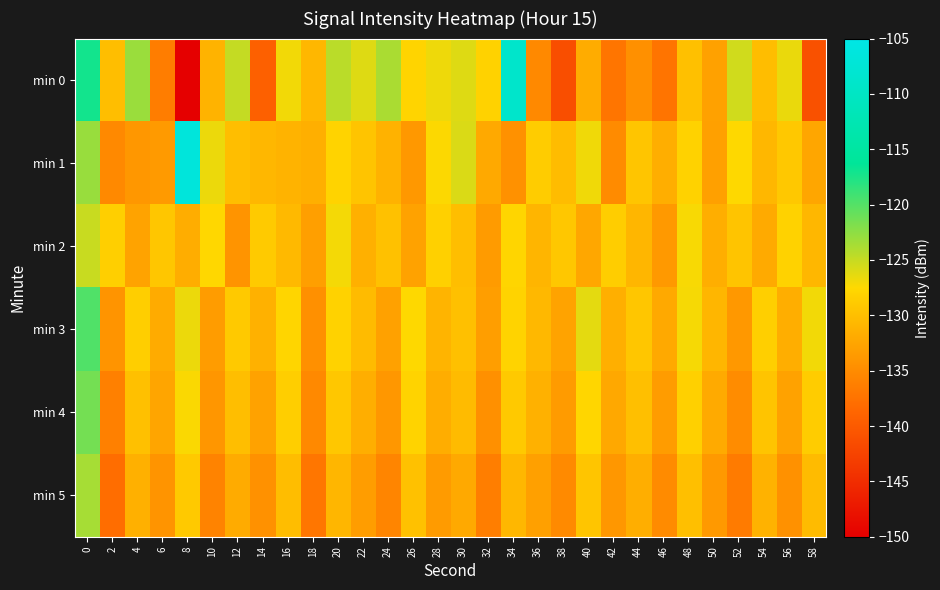

Reading left to right, extract all data points from this chart.

min 0: 0=-117.1	2=-130.1	4=-123.1	6=-136.4	8=-150.4	10=-131.2	12=-124.9	14=-139.3	16=-127.0	18=-130.7	20=-124.4	22=-126.0	24=-123.7	26=-127.9	28=-126.8	30=-126.1	32=-128.0	34=-108.8	36=-135.3	38=-141.4	40=-131.9	42=-137.2	44=-134.6	46=-137.3	48=-129.8	50=-132.9	52=-125.4	54=-130.1	56=-126.5	58=-141.0
min 1: 0=-123.0	2=-135.3	4=-133.9	6=-133.6	8=-106.4	10=-126.7	12=-130.1	14=-130.8	16=-131.1	18=-131.5	20=-128.0	22=-129.5	24=-131.2	26=-133.8	28=-127.4	30=-125.9	32=-132.1	34=-134.5	36=-128.7	38=-130.3	40=-126.8	42=-135.1	44=-129.4	46=-131.6	48=-128.2	50=-133.0	52=-127.5	54=-130.8	56=-129.1	58=-132.4
min 2: 0=-125.1	2=-128.4	4=-132.7	6=-129.3	8=-131.8	10=-127.6	12=-134.2	14=-128.9	16=-130.5	18=-133.1	20=-127.0	22=-131.4	24=-129.7	26=-132.8	28=-128.3	30=-130.1	32=-133.5	34=-127.8	36=-131.0	38=-129.2	40=-132.3	42=-128.6	44=-130.9	46=-133.7	48=-127.2	50=-131.6	52=-129.5	54=-132.0	56=-128.1	58=-130.7
min 3: 0=-119.8	2=-134.1	4=-128.5	6=-131.9	8=-126.7	10=-133.4	12=-129.0	14=-131.3	16=-127.8	18=-134.6	20=-128.2	22=-130.4	24=-132.9	26=-127.5	28=-131.1	30=-129.8	32=-133.2	34=-128.0	36=-130.6	38=-132.7	40=-126.3	42=-131.5	44=-129.3	46=-132.1	48=-127.1	50=-130.9	52=-133.8	54=-128.4	56=-131.7	58=-126.9
min 4: 0=-121.4	2=-136.2	4=-129.8	6=-132.5	8=-127.3	10=-134.0	12=-130.1	14=-132.8	16=-128.5	18=-135.3	20=-129.2	22=-131.6	24=-133.9	26=-128.0	28=-131.8	30=-130.4	32=-134.6	34=-129.0	36=-131.3	38=-133.5	40=-127.7	42=-132.2	44=-130.0	46=-133.4	48=-128.3	50=-132.0	52=-134.9	54=-129.5	56=-132.8	58=-128.7
min 5: 0=-123.6	2=-138.0	4=-131.4	6=-134.2	8=-129.0	10=-135.8	12=-131.9	14=-134.5	16=-130.2	18=-137.1	20=-130.9	22=-133.3	24=-135.6	26=-129.7	28=-133.5	30=-132.1	32=-136.3	34=-130.7	36=-133.0	38=-135.2	40=-129.4	42=-133.9	44=-131.7	46=-135.1	48=-130.0	50=-133.7	52=-136.6	54=-131.2	56=-134.5	58=-130.4